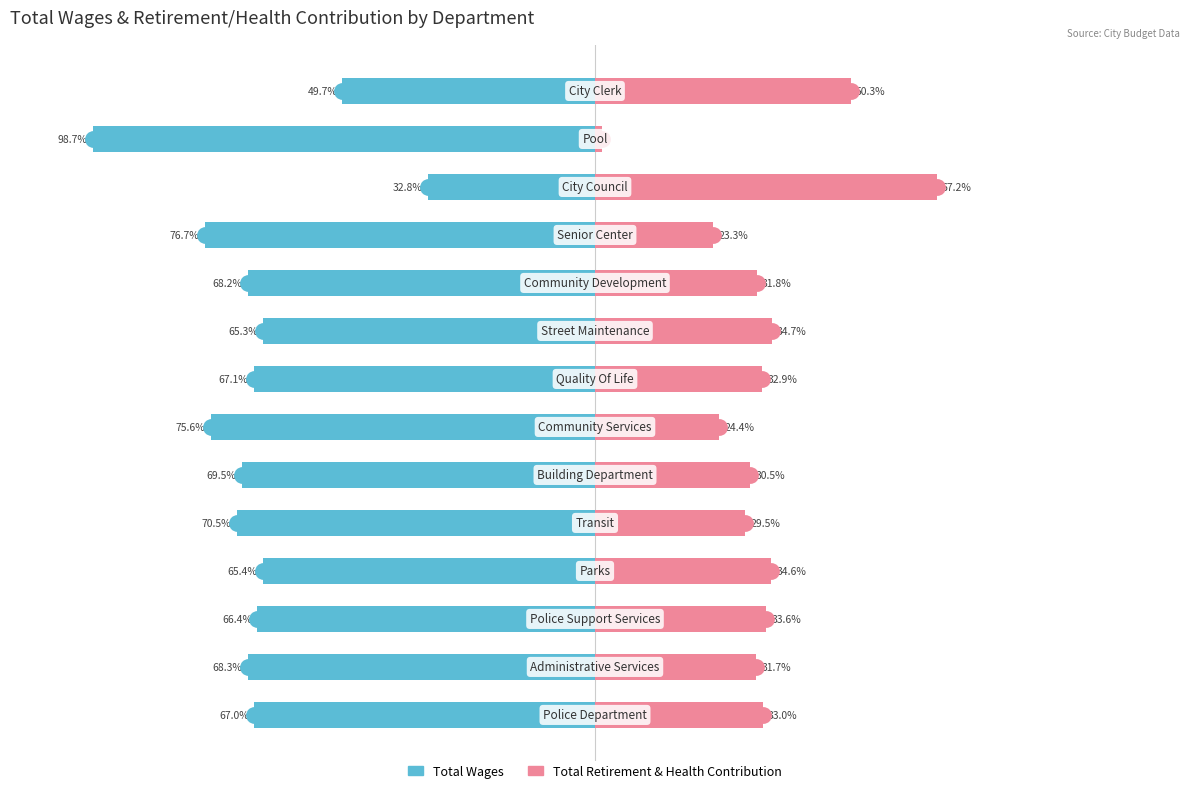

Where does the Total Wages series first go above -67?

2